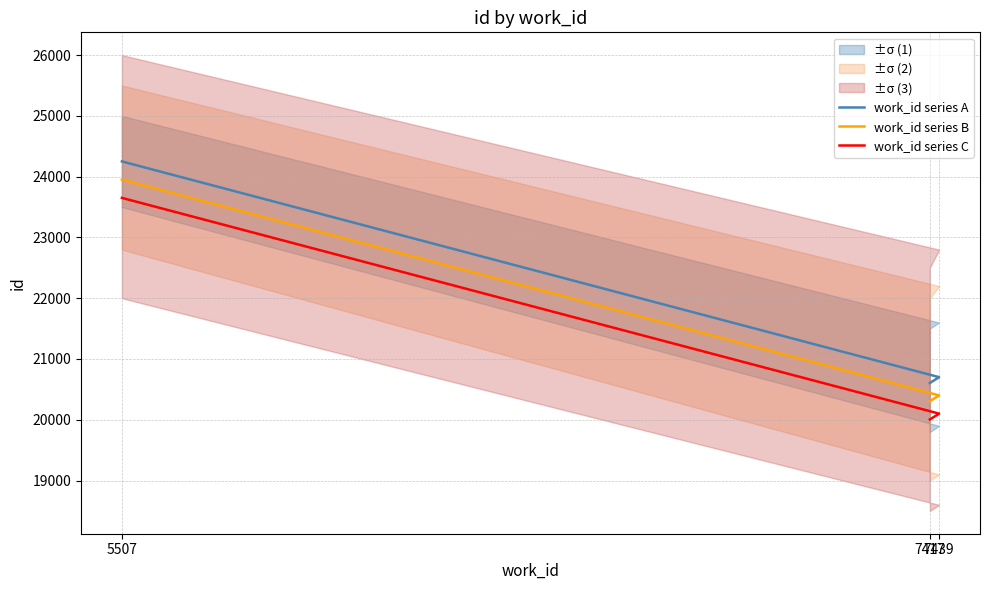

Where is work_id series C nearest to the value 21828?

7439